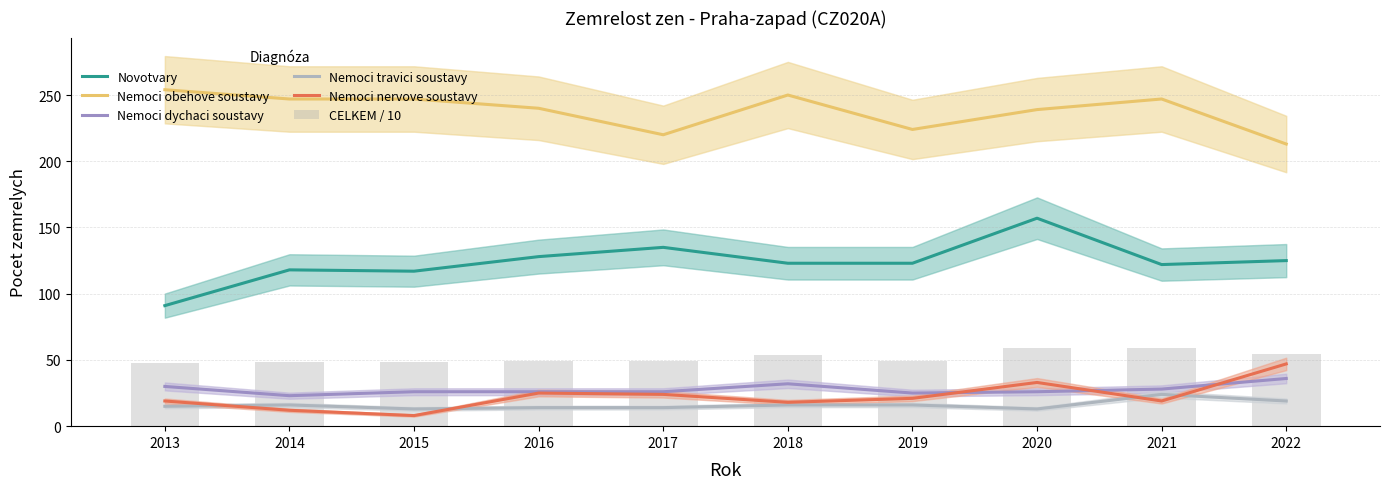

What is the greatest value displayed?

254.0